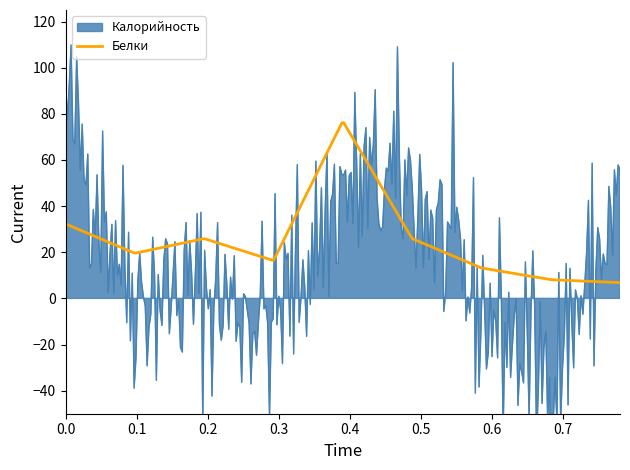

What is the difference between the maximum and minimum values in the Белки series?

69.3